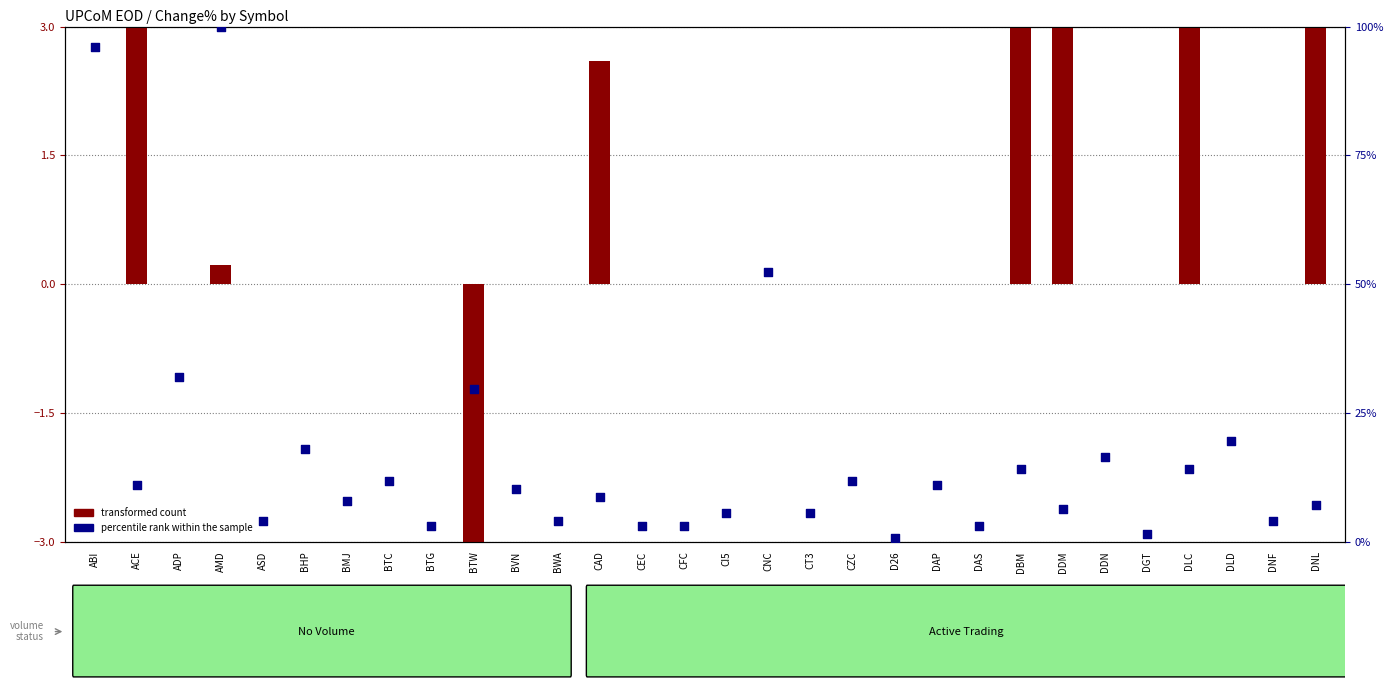

Approximately how many times larger is the value at BTC compared to BWA?

3.0